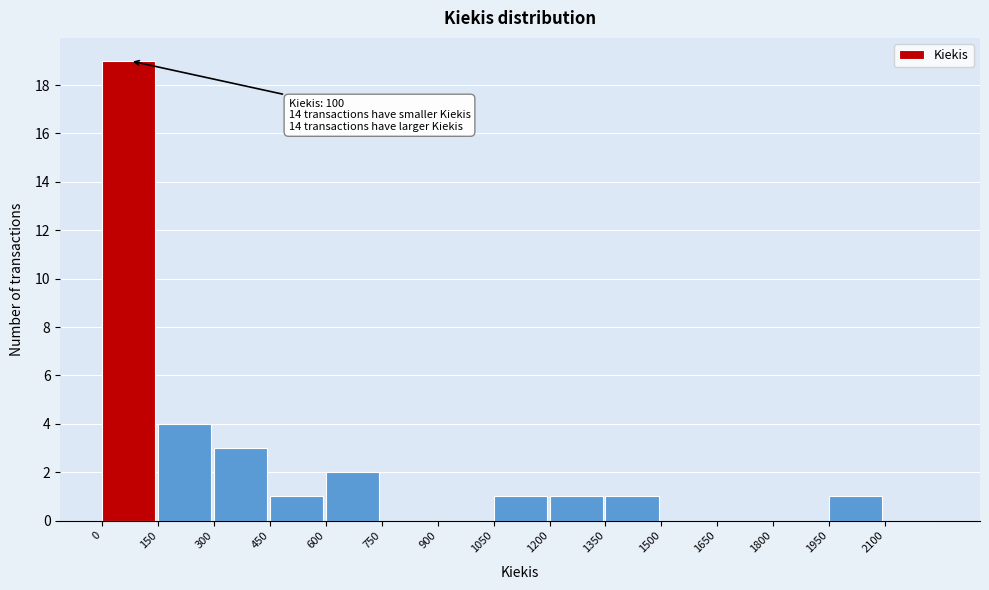

Which range on the x-axis has the tallest bar?

0 to 150